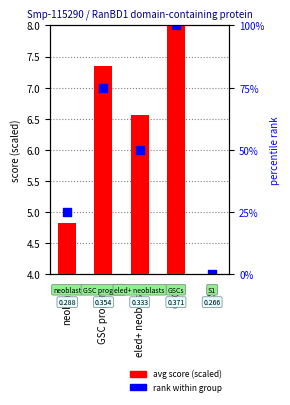

Which series reaches the minimum Y coordinate?

avg score (scaled)